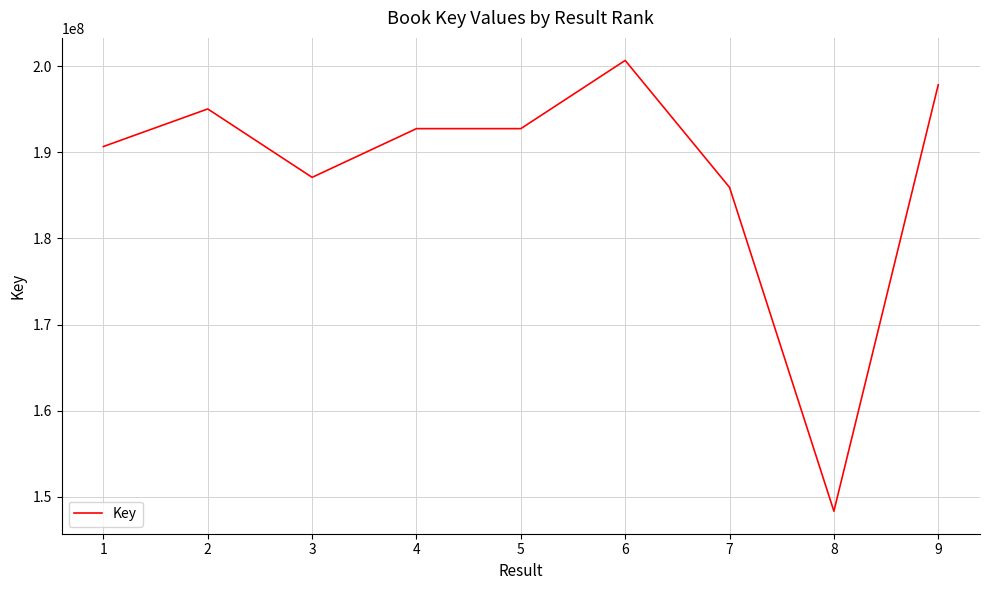

True or false: the data has more than 0 interior local peaks.

True